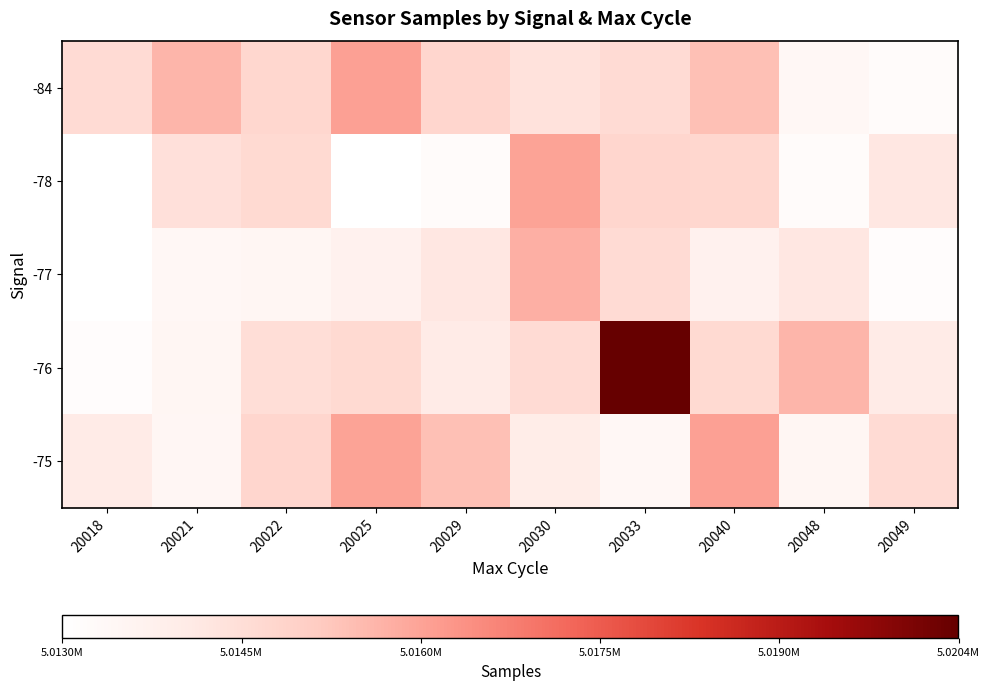

Reading left to right, transcribe all the data shown in this chart.

-84: 20018=5014613	20021=5015622	20022=5014741	20025=5016040	20029=5014789	20030=5014365	20033=5014592	20040=5015395	20048=5013438	20049=5013224
-78: 20018=5013030	20021=5014436	20022=5014653	20025=5013022	20029=5013224	20030=5016004	20033=5014789	20040=5014741	20048=5013224	20049=5014201
-77: 20018=5013022	20021=5013448	20022=5013504	20025=5013721	20029=5014201	20030=5015744	20033=5014612	20040=5013721	20048=5014201	20049=5013163
-76: 20018=5013163	20021=5013507	20022=5014508	20025=5014653	20029=5014024	20030=5014592	20033=5020449	20040=5014653	20048=5015622	20049=5014024
-75: 20018=5014024	20021=5013484	20022=5014789	20025=5016004	20029=5015395	20030=5013953	20033=5013438	20040=5016040	20048=5013504	20049=5014613